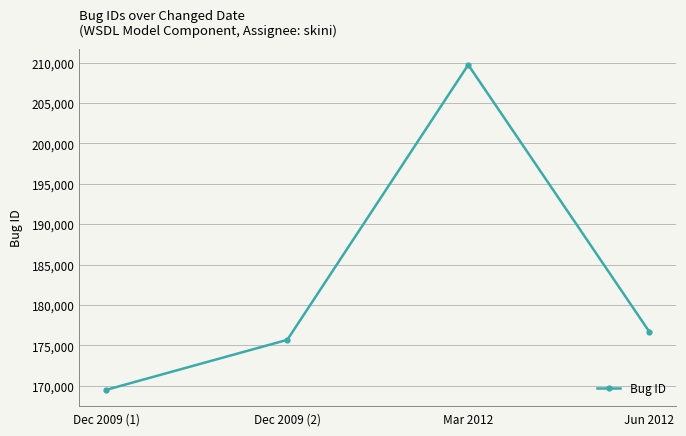

Reading right to left, what are all the values shown in this chart?

Jun 2012=176727	Mar 2012=209738	Dec 2009 (2)=175698	Dec 2009 (1)=169514